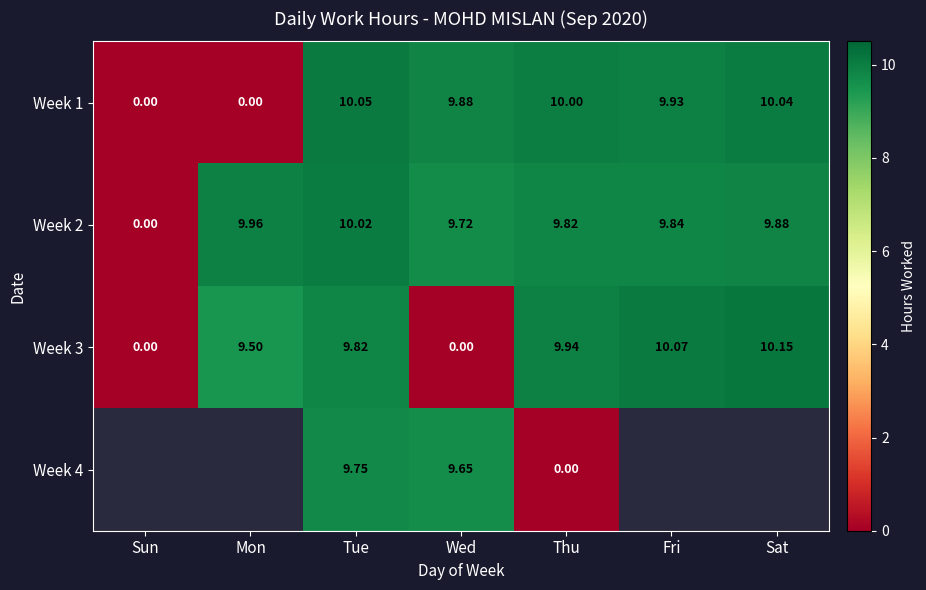

What is the average value of the Week 2 series?

8.5